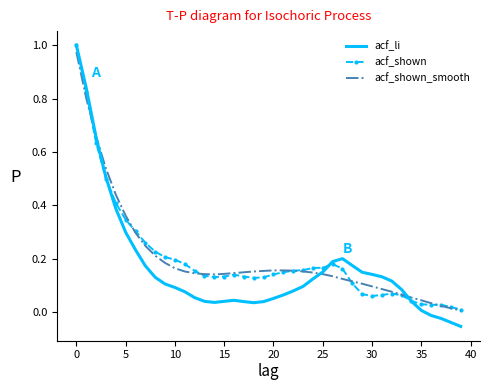

Which series has the widest spread of values?

acf_li